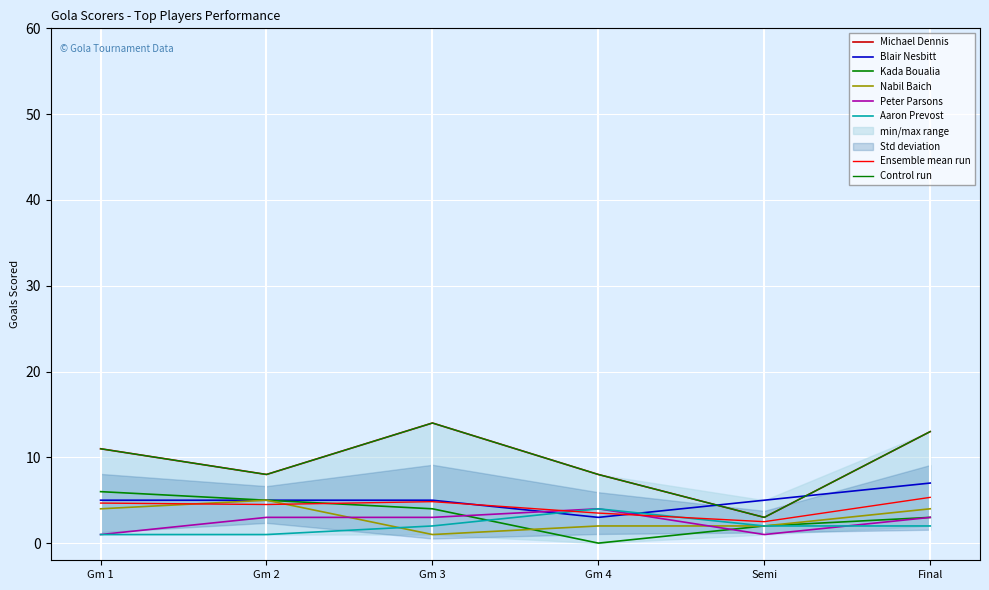

What is the label of the 6th point from the left?

Final